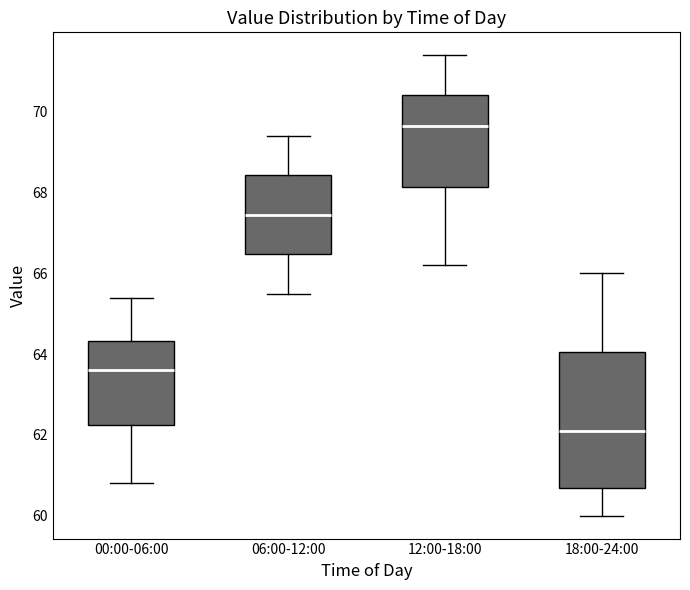

Which box's median line is the highest?

12:00-18:00